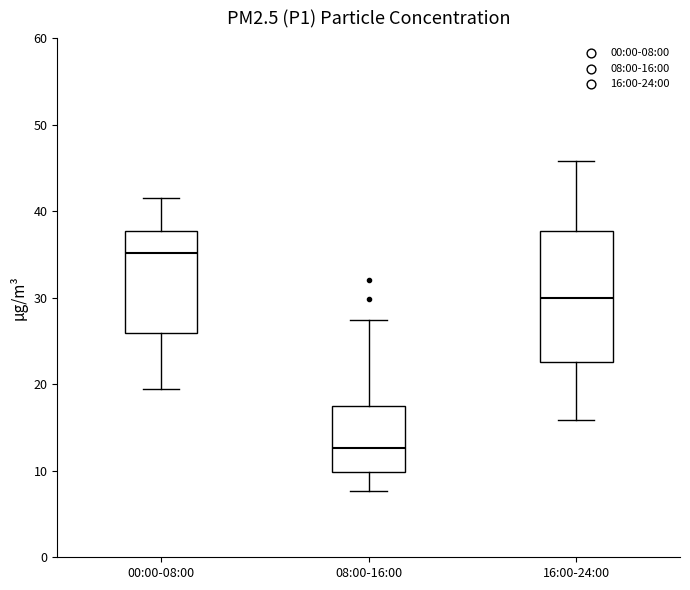

Reading left to right, read every box against the y-axis: the position of its median line, the range the box covers, and the ends of its whiskers. The values are not printed on the chart, so give them approximately, as read against the axis.

00:00-08:00: median 35, box 26 to 38, whiskers 19 to 42
08:00-16:00: median 13, box 10 to 18, whiskers 8 to 27
16:00-24:00: median 30, box 23 to 38, whiskers 16 to 46